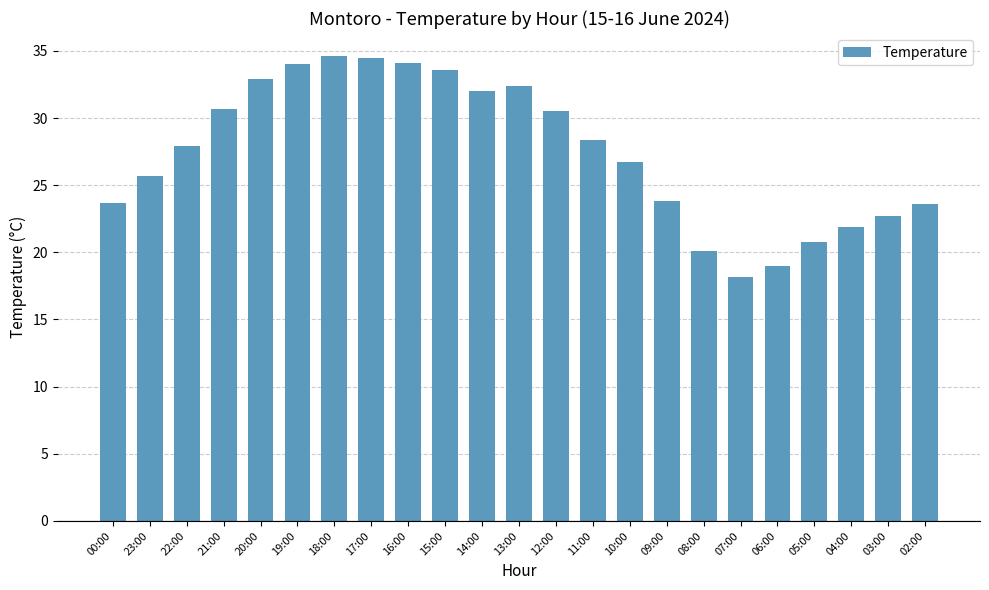

Approximately how many times larger is the value at 15:00 compared to 19:00?

1.0